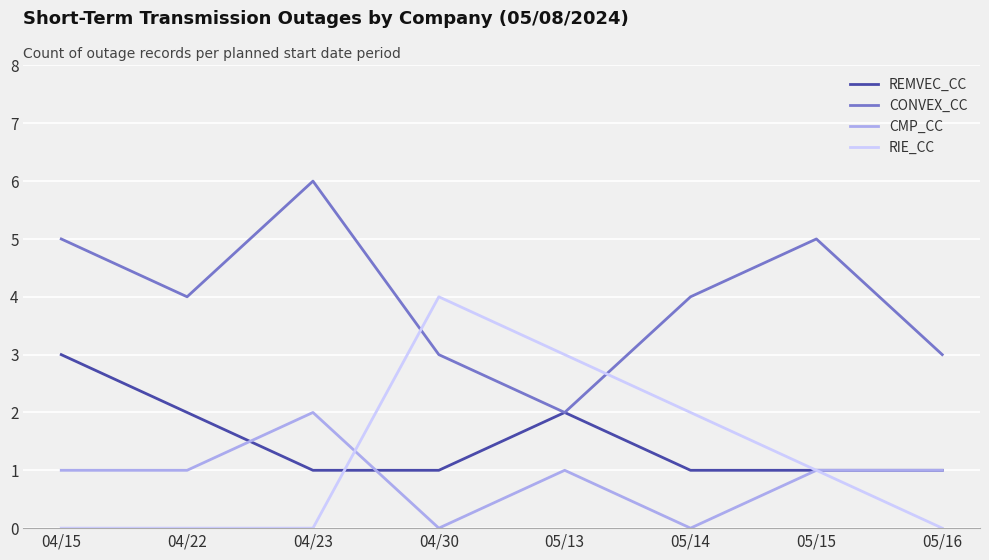

Is this an area chart (filled region under the line)?

No